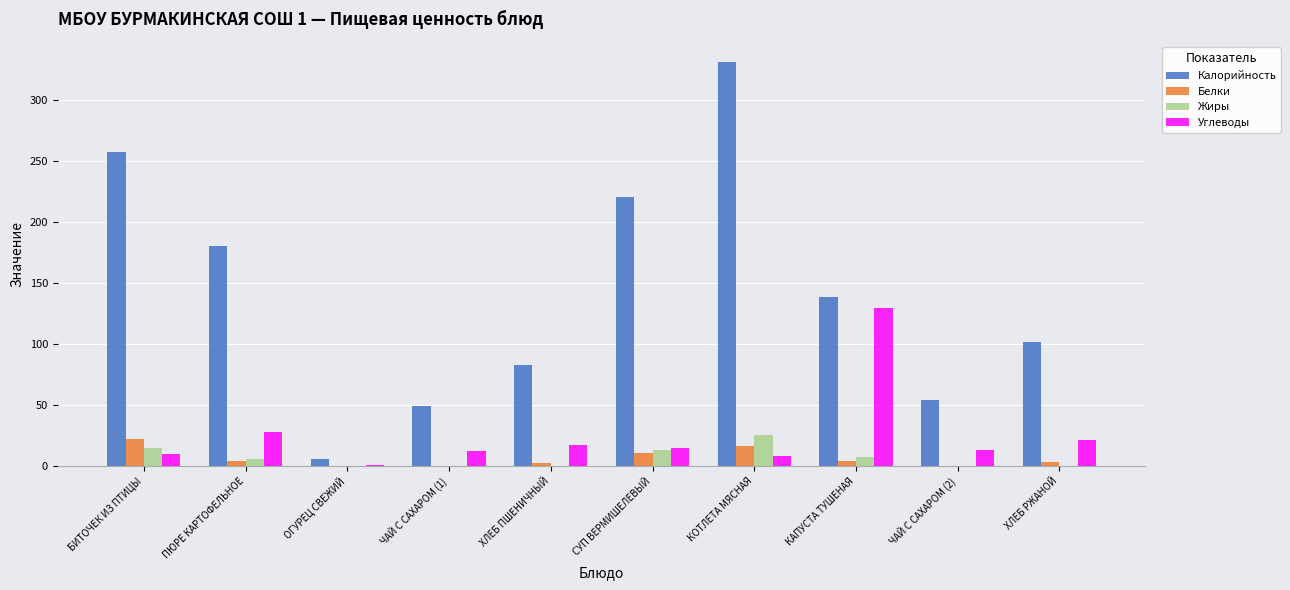

What is the sum of the Углеводы values at ХЛЕБ РЖАНОЙ and БИТОЧЕК ИЗ ПТИЦЫ?

31.4